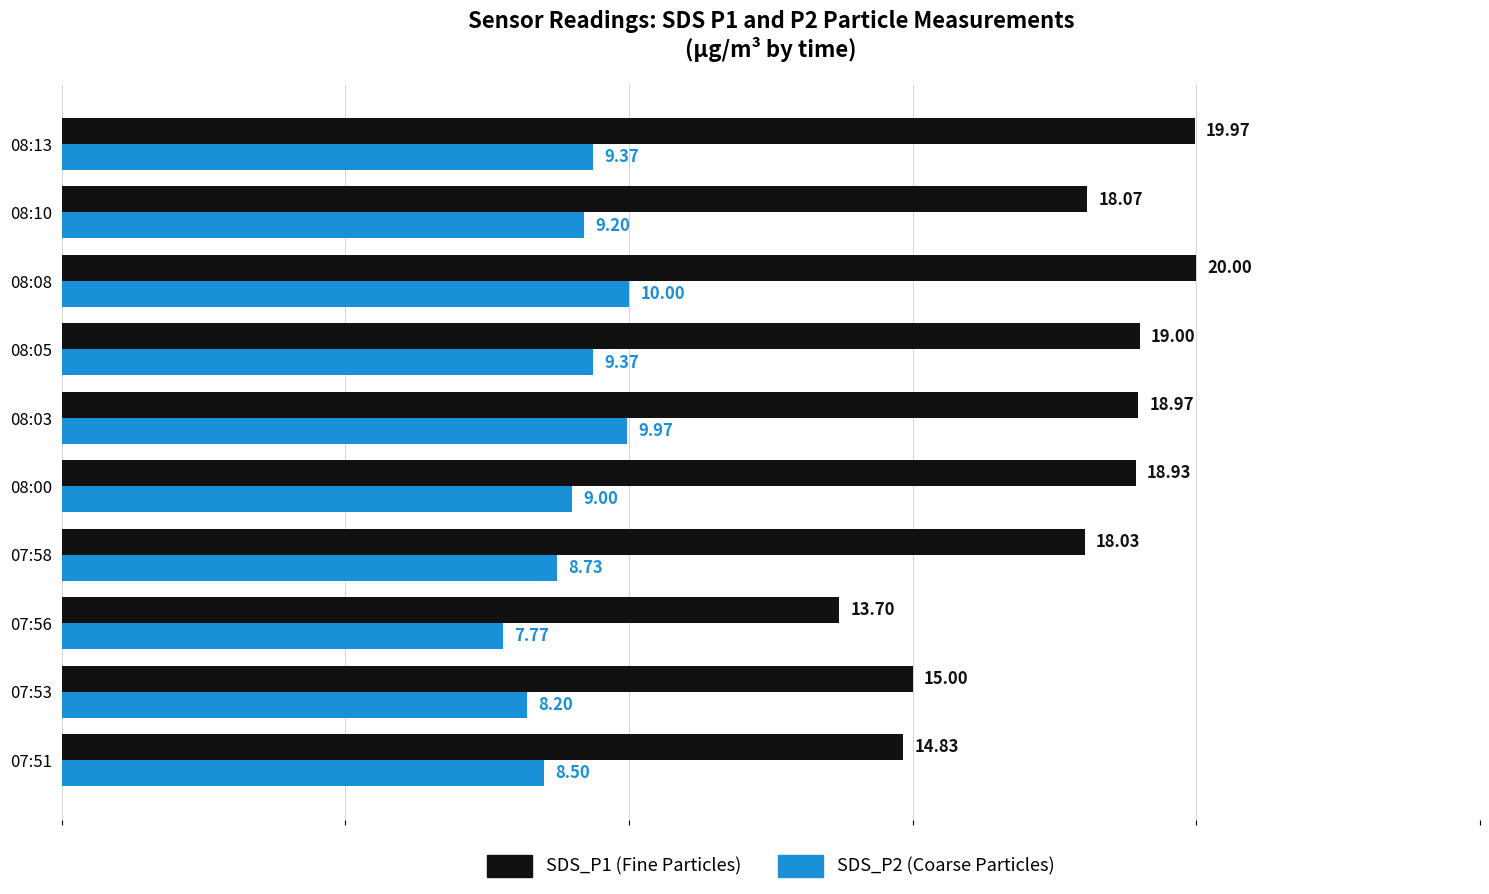

What is the total value across all series at 08:00?

27.9